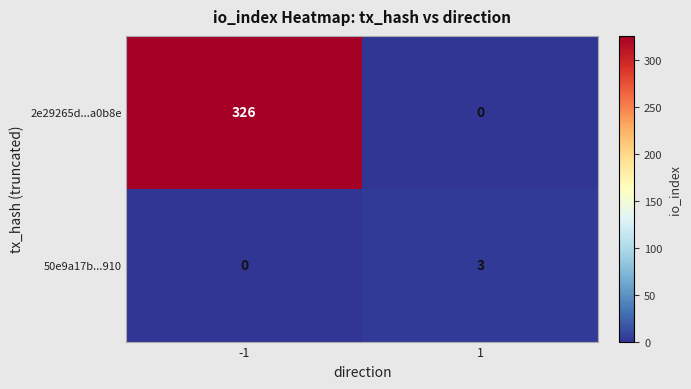

What is the average value of the 2e29265d...a0b8e series?

163